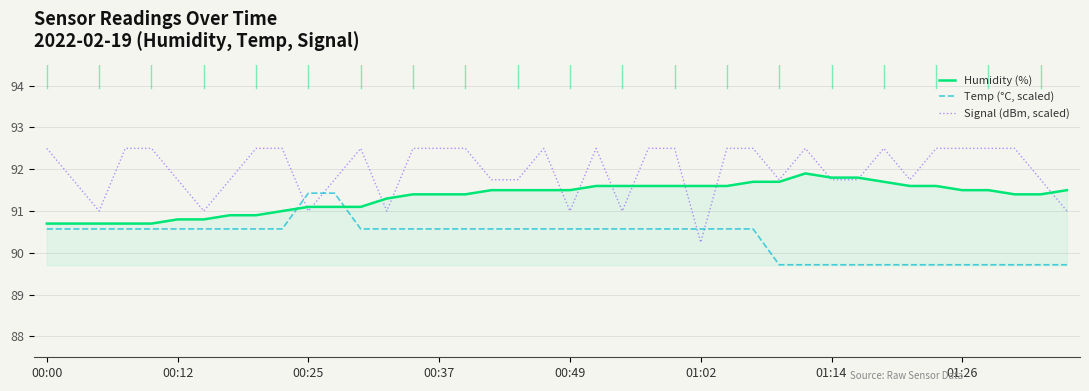

Which series has the largest range (max minus min)?

Signal (dBm, scaled)